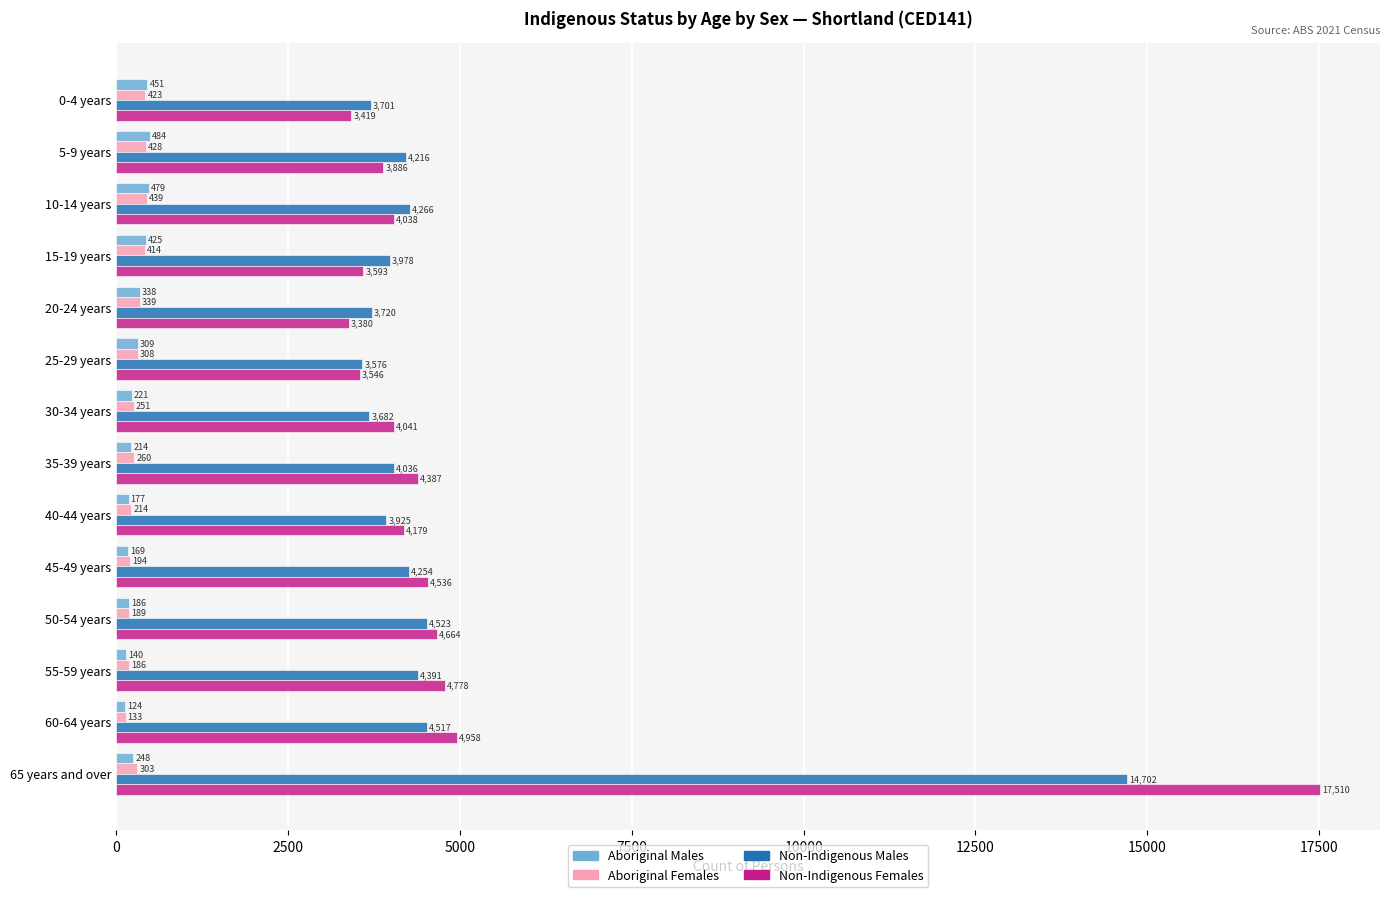

What are all the series names shown in the legend?

Aboriginal Males, Aboriginal Females, Non-Indigenous Males, Non-Indigenous Females